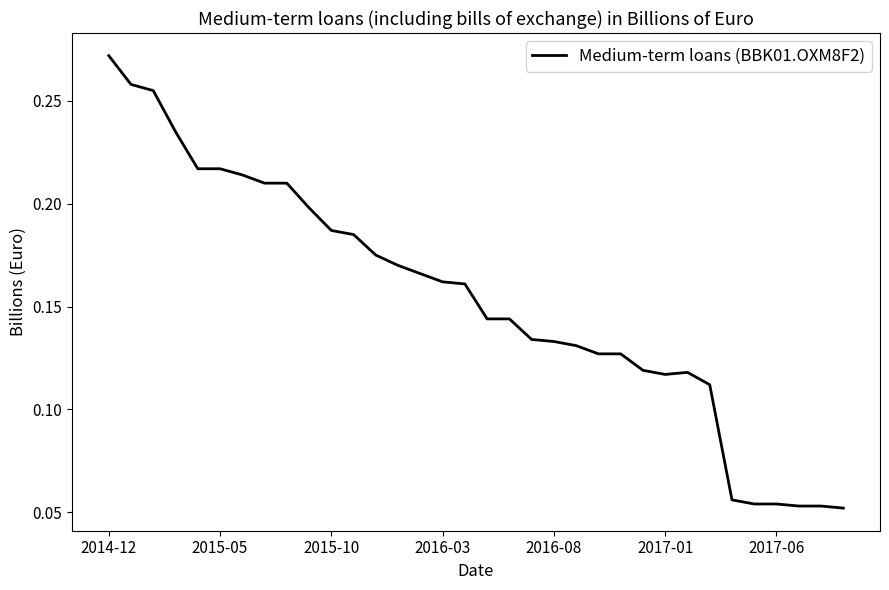

Does the chart display data point markers on the line(s)?

No